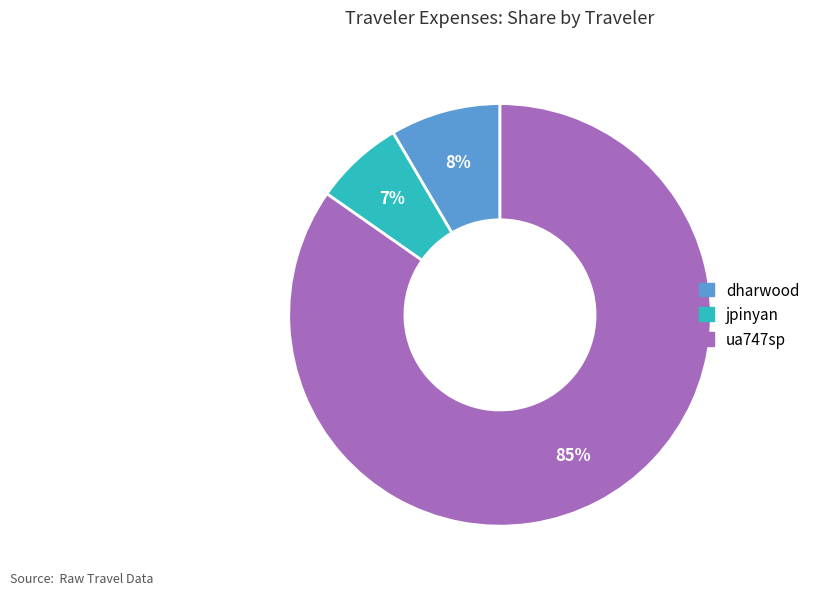

How many slices are in this pie chart?

3